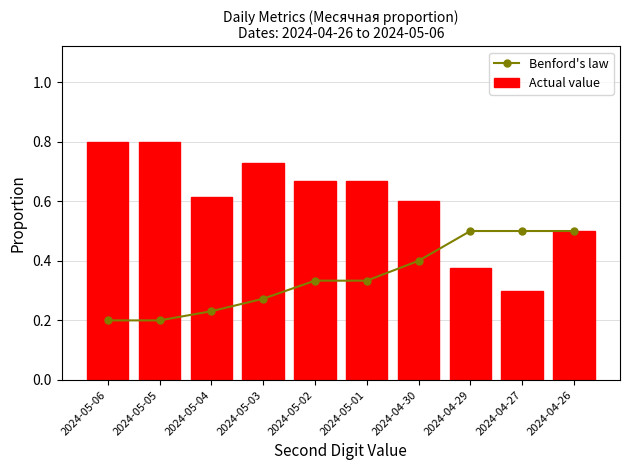

Between 2024-05-05 and 2024-04-26, which series saw the biggest shift?

Actual value